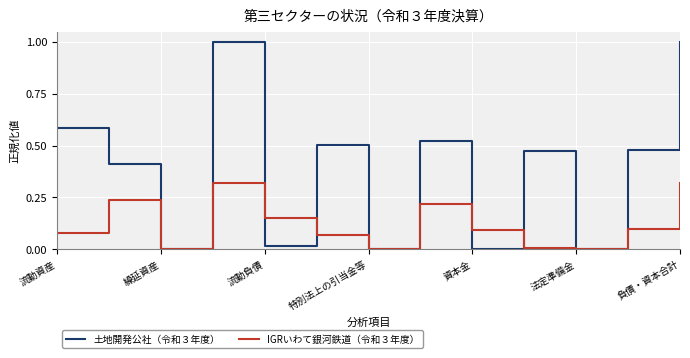

In IGRいわて銀河鉄道（令和３年度）, how many points are lower than both neighbors (excluding endpoints)?

3